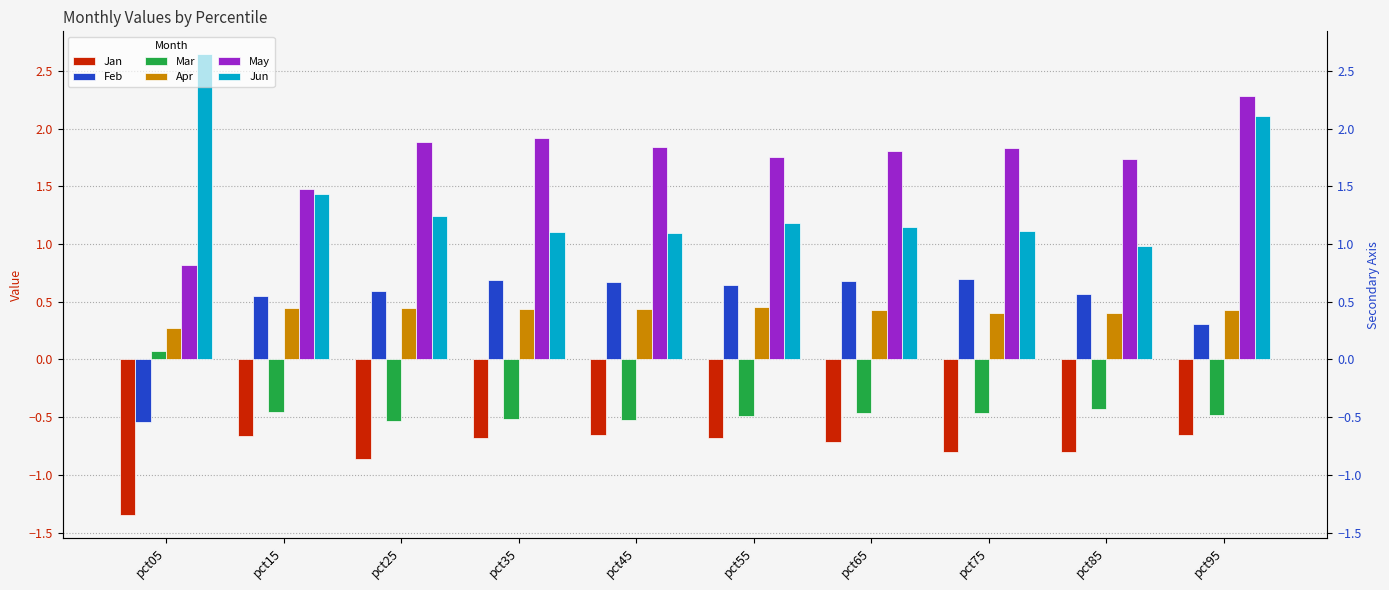

Which label corresponds to the largest value in the chart?

pct05